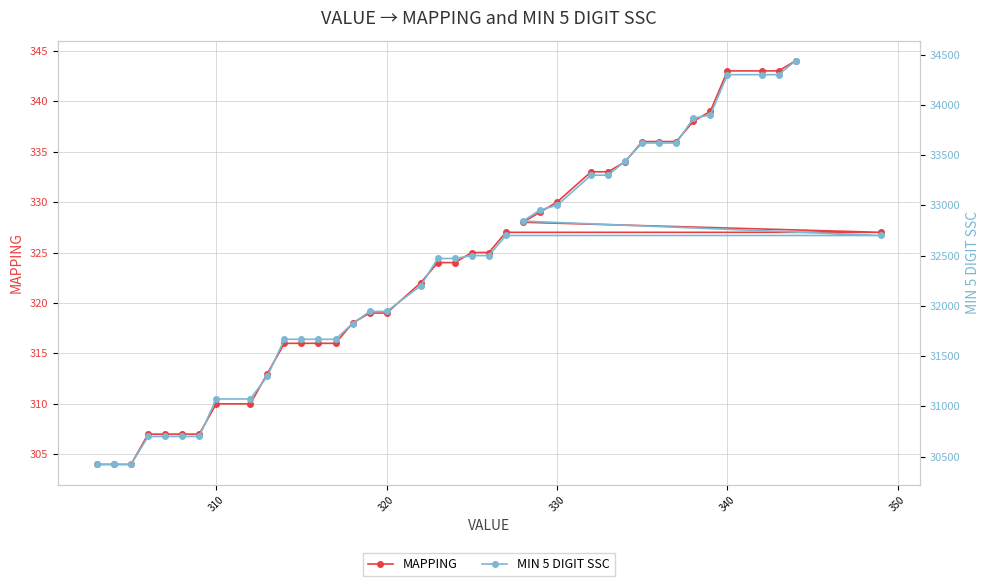

True or false: MAPPING and MIN 5 DIGIT SSC cross at least once.

False